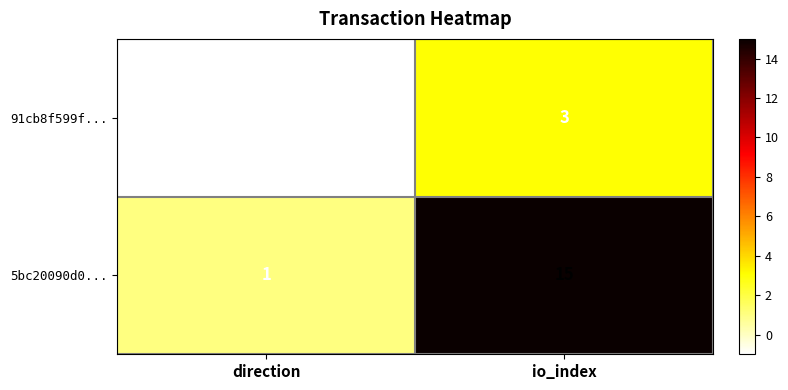

Rank the series by their average value, from lowest to highest.

91cb8f599f..., 5bc20090d0...